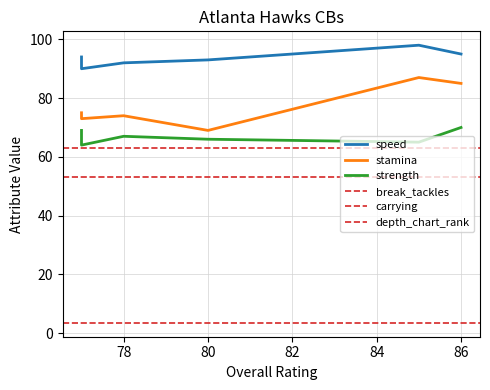

Which has a higher value, 77 or 78?

78